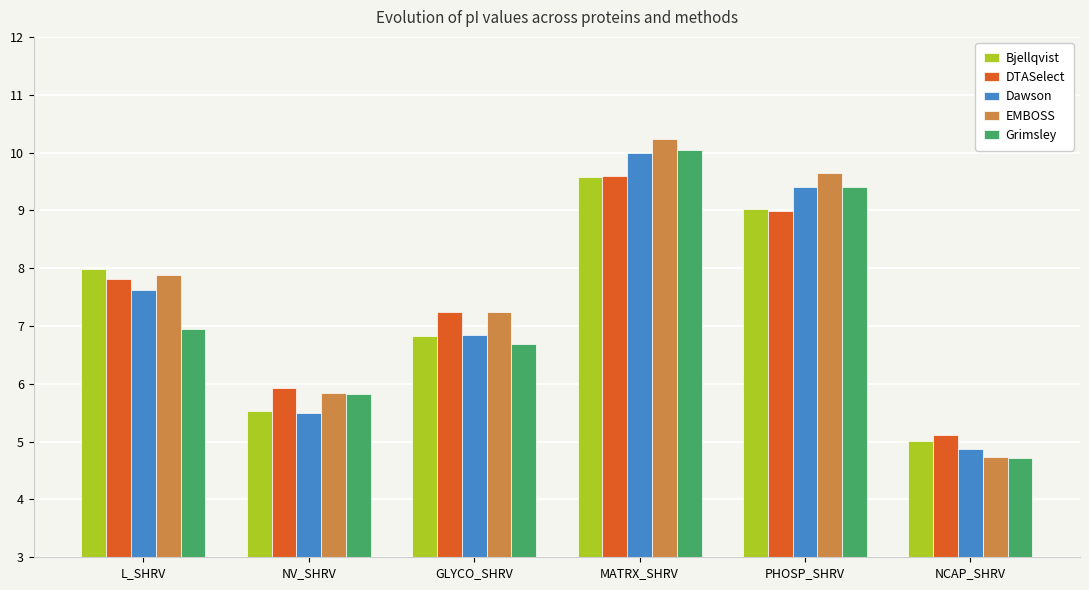

Reading left to right, transcribe all the data shown in this chart.

Bjellqvist: 8.0	5.5	6.8	9.6	9.0	5.0
DTASelect: 7.8	5.9	7.2	9.6	9.0	5.1
Dawson: 7.6	5.5	6.8	10.0	9.4	4.9
EMBOSS: 7.9	5.8	7.2	10.2	9.6	4.7
Grimsley: 7.0	5.8	6.7	10.0	9.4	4.7